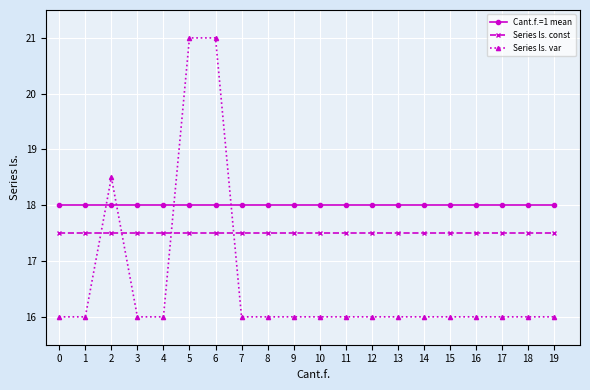

Rank the series by their average value, from lowest to highest.

Series ls. var, Series ls. const, Cant.f.=1 mean